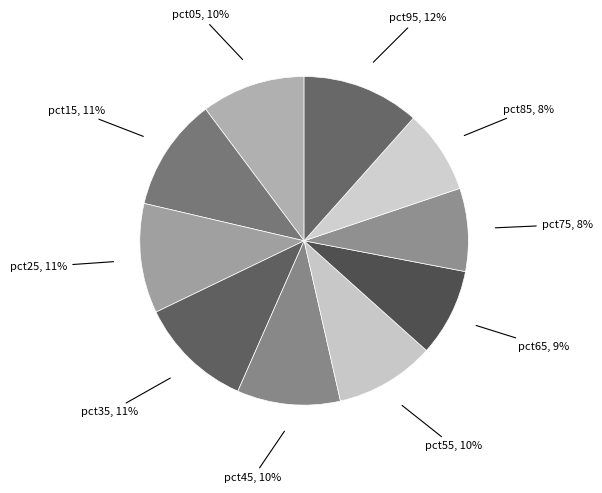

Is there a majority slice in this chart?

No